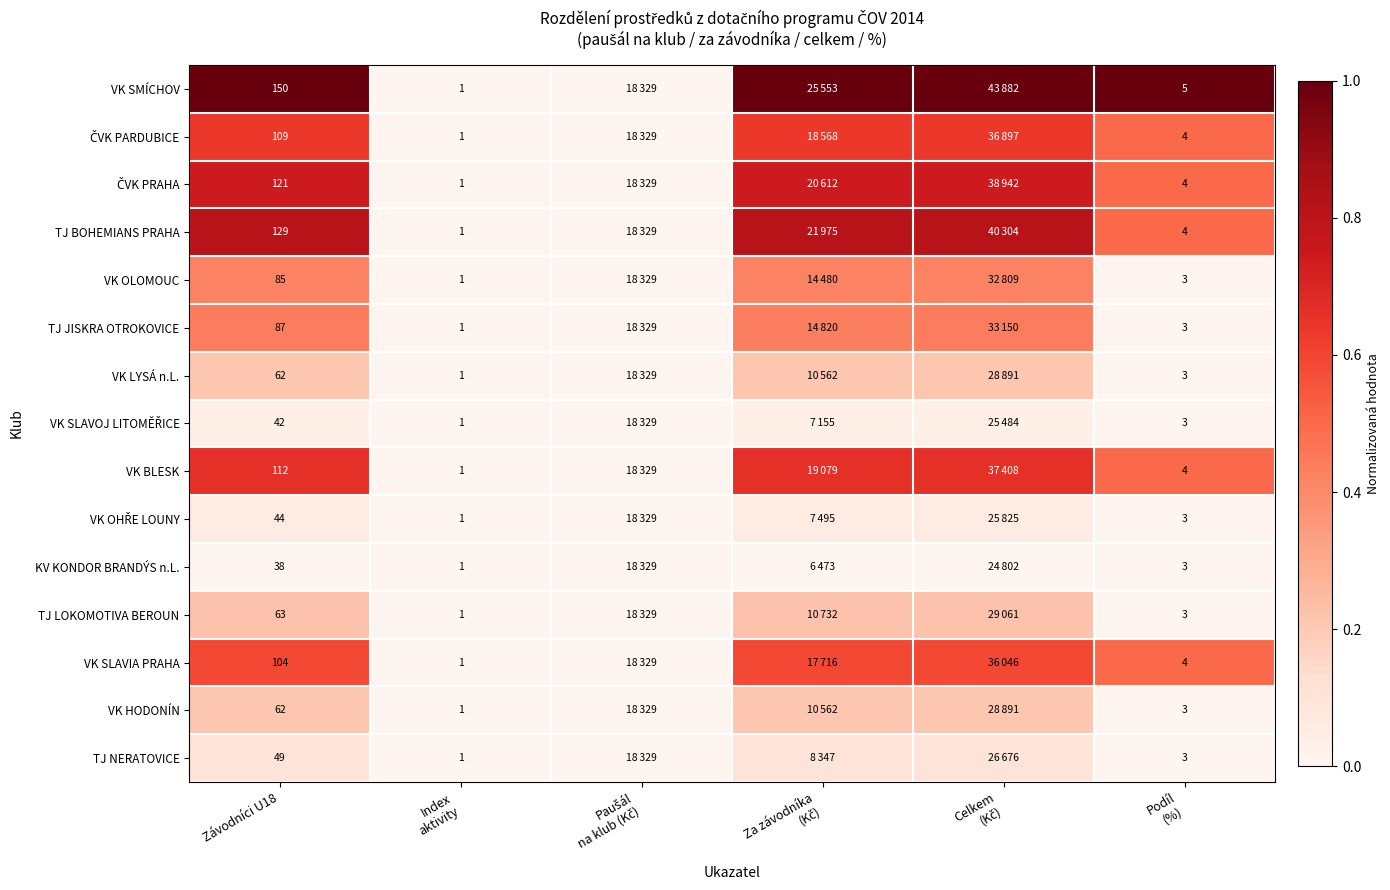

The value of ČVK PRAHA at Celkem (Kč) is 0.4. True or false?

False